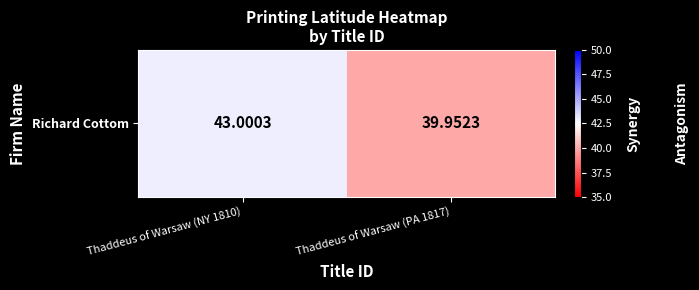

Is it true that the value at Thaddeus of Warsaw (PA 1817) is 68.5?

False